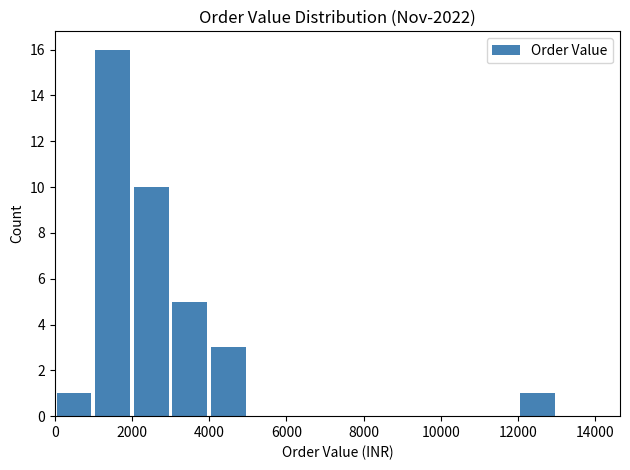

What is the sum of all values?

36